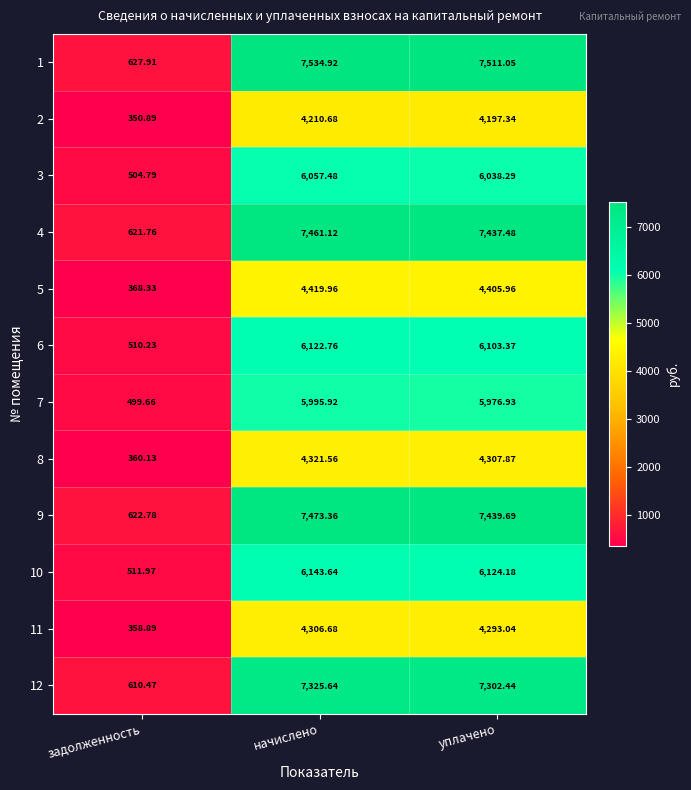

At which category is the sum across all series the highest?

начислено